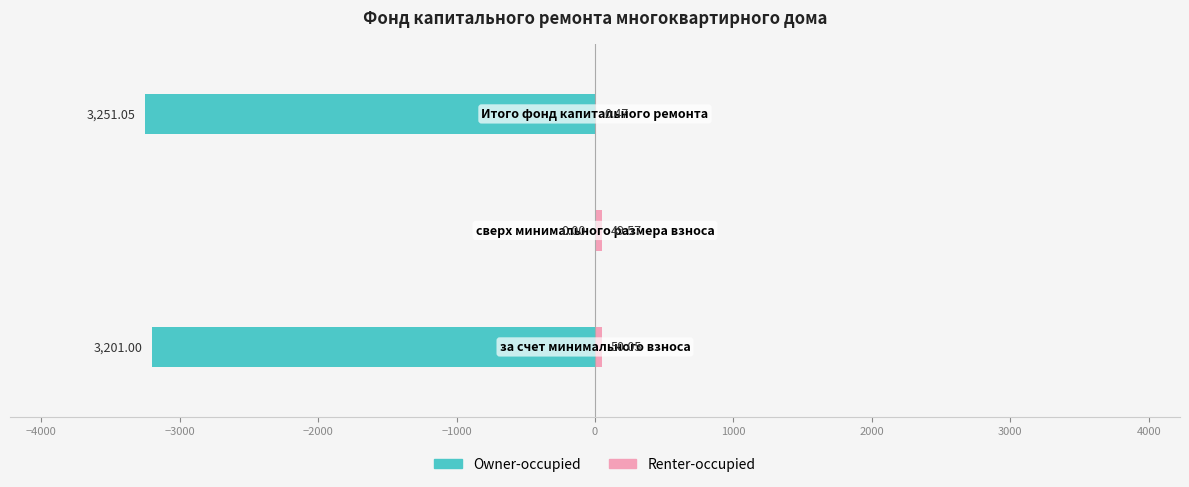

Reading left to right, what are all the values shown in this chart?

Owner-occupied: -3201.0	0.0	-3251.1
Renter-occupied: 50.0	49.6	0.5